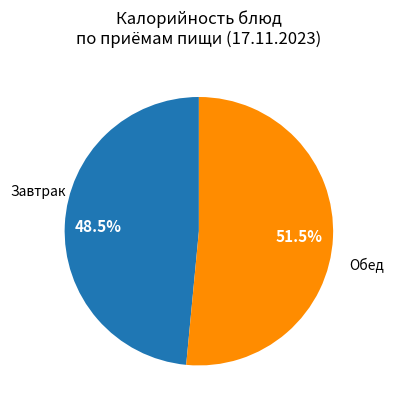

Rank the categories by value from highest to lowest.

Обед, Завтрак